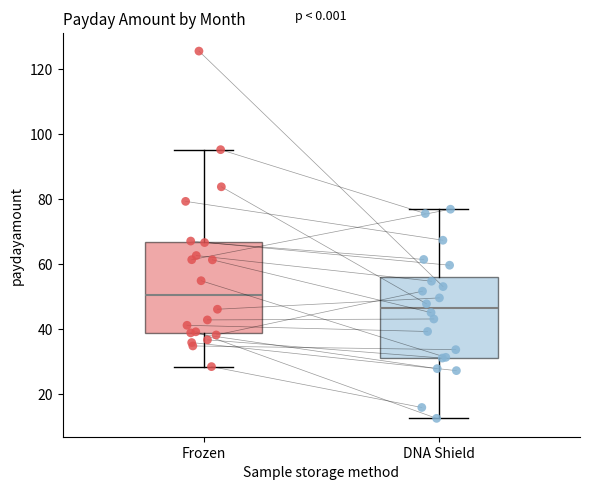

Reading left to right, transcribe this box plot: for each box, give where its median line is, the range the box spans, and where its two whiskers end, as read against the y-axis. The values are not printed on the chart, so give them approximately, as read against the axis.

Frozen: median 50, box 38 to 66, whiskers 28 to 96
DNA Shield: median 46, box 32 to 56, whiskers 12 to 76